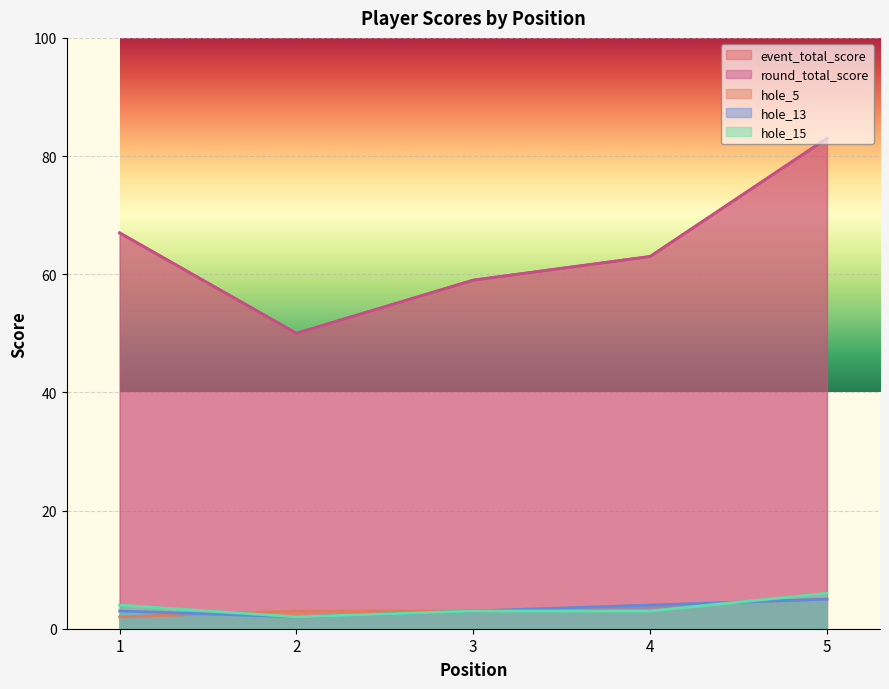

Which category has the lowest value in the hole_13 series?

2